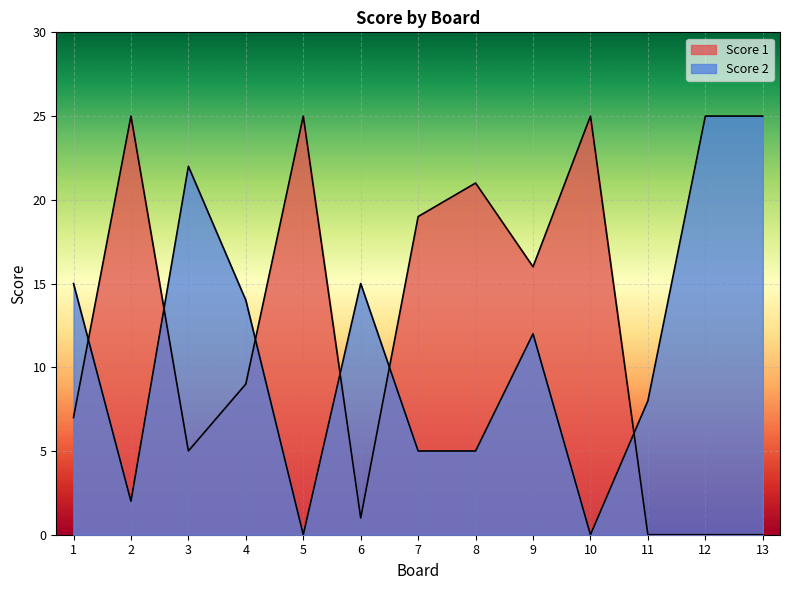

List the labels in order of Score 2 value, largest first.

12, 13, 3, 1, 6, 4, 9, 11, 7, 8, 2, 5, 10